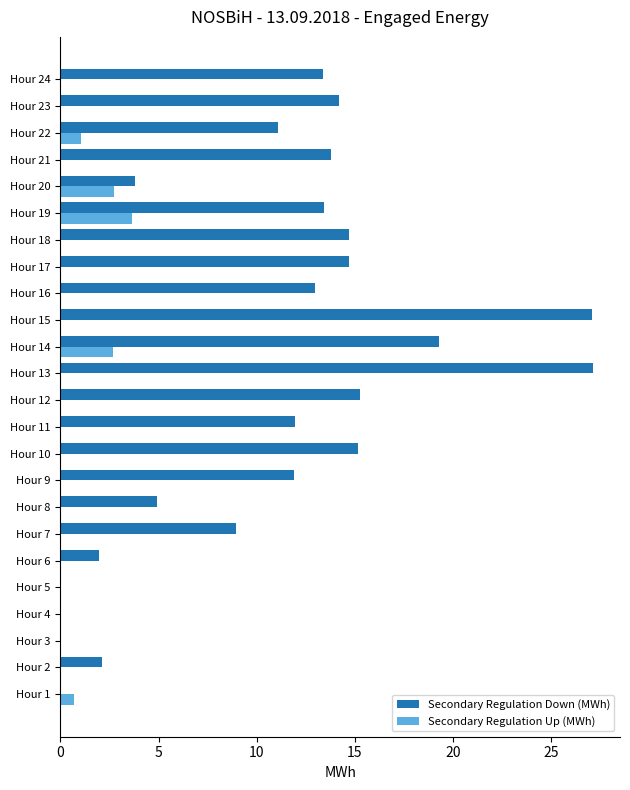

What is the sum of the Secondary Regulation Up (MWh) values at Hour 13 and Hour 20?

2.8